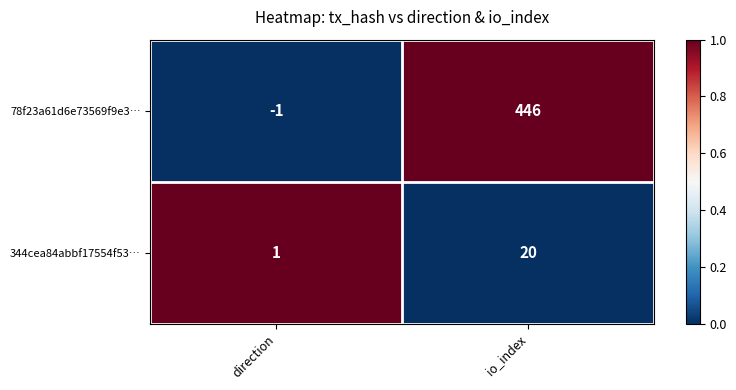

Is it true that 344cea84abbf17554f53… equals 0 at direction?

False